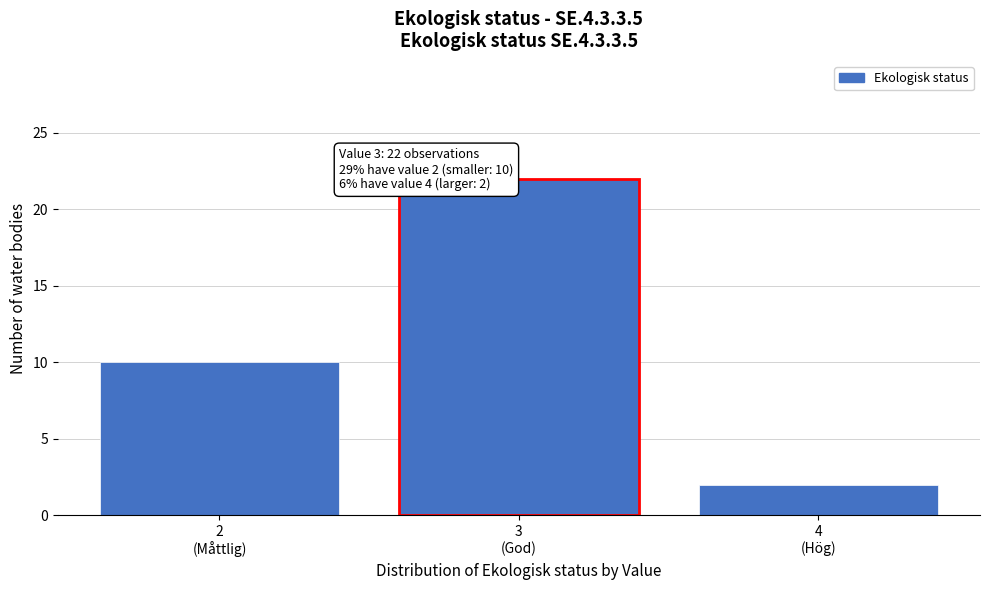

Reading right to left, transcribe all the data shown in this chart.

2	22	10